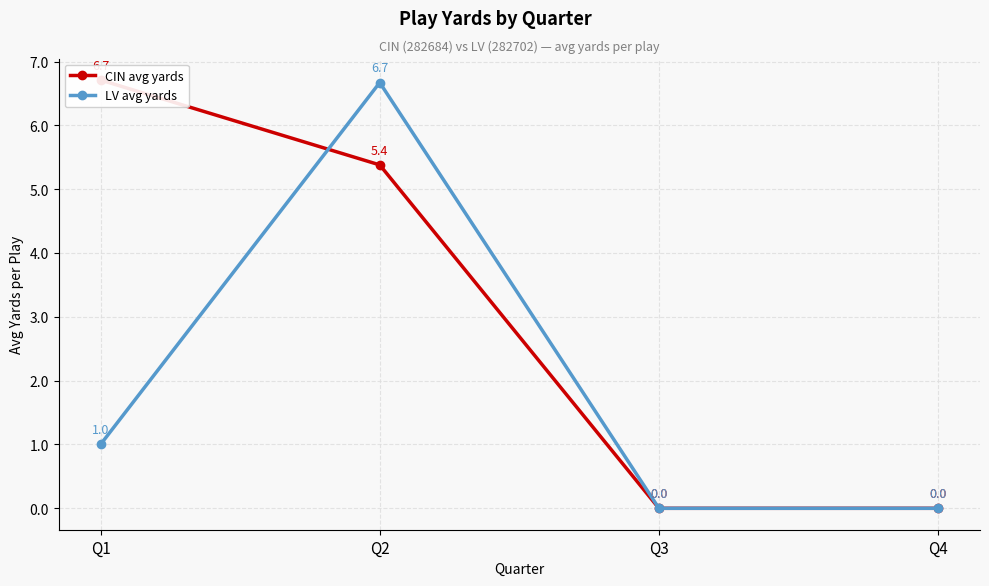

What is the difference between the CIN avg yards values at Q1 and Q2?

1.3